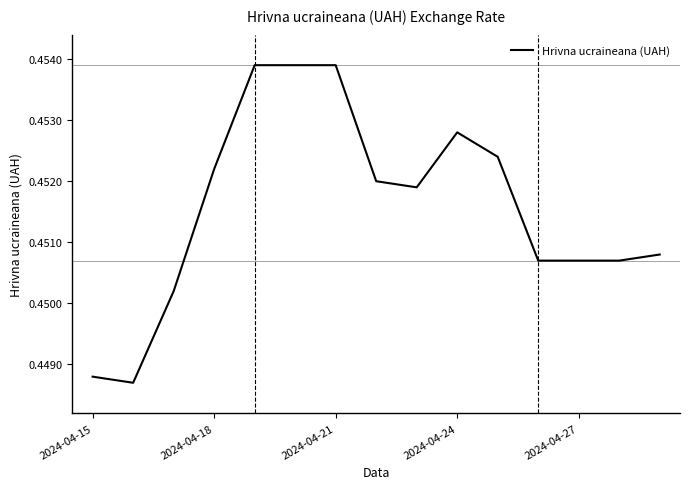

Does the chart display data point markers on the line(s)?

No